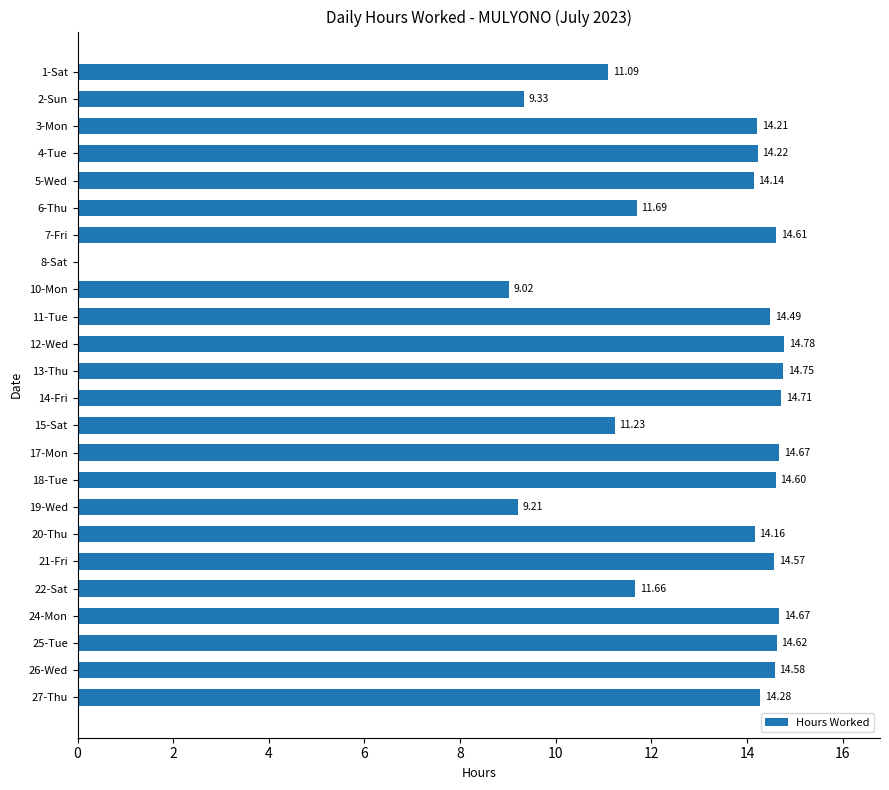

Between 26-Wed and 2-Sun, which is larger?

26-Wed